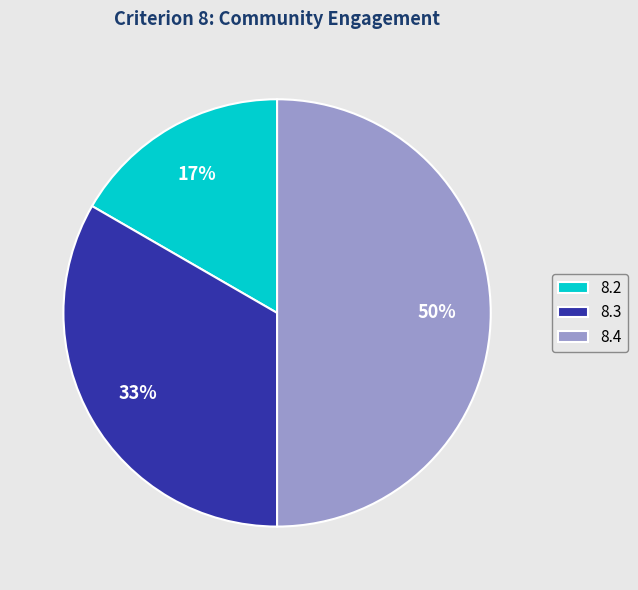

Is 8.2 the majority of the pie?

No